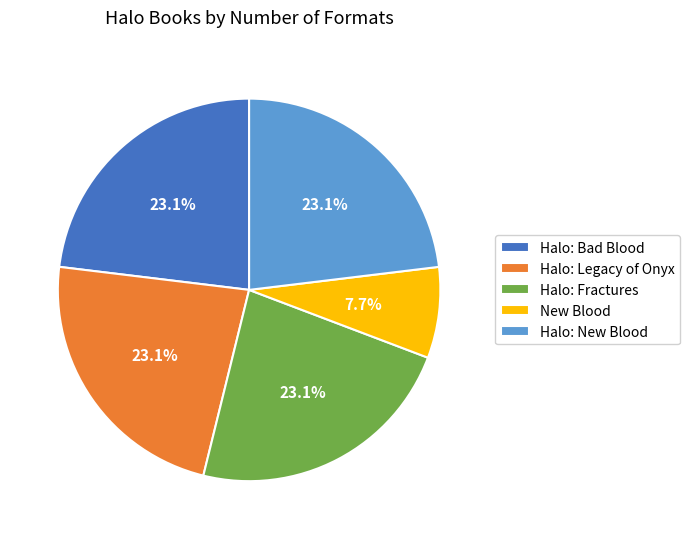

How much of the chart is everything except Halo: Bad Blood?

76.9%